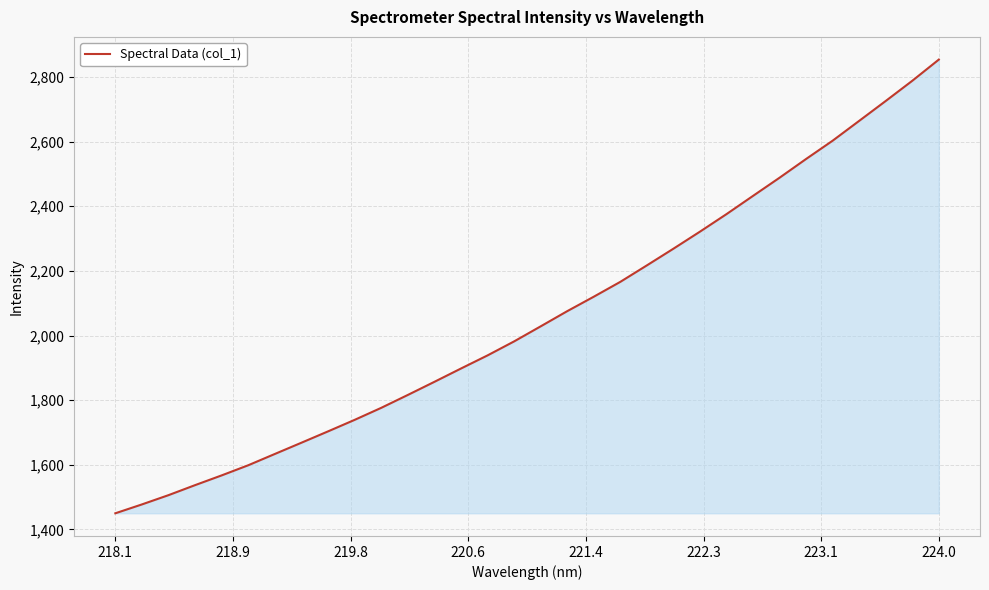

What is the difference between the maximum and minimum values?

1404.3